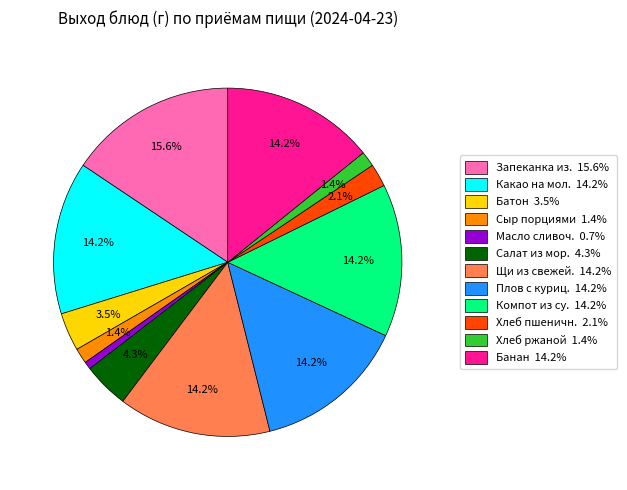

Does any single category account for the majority?

No